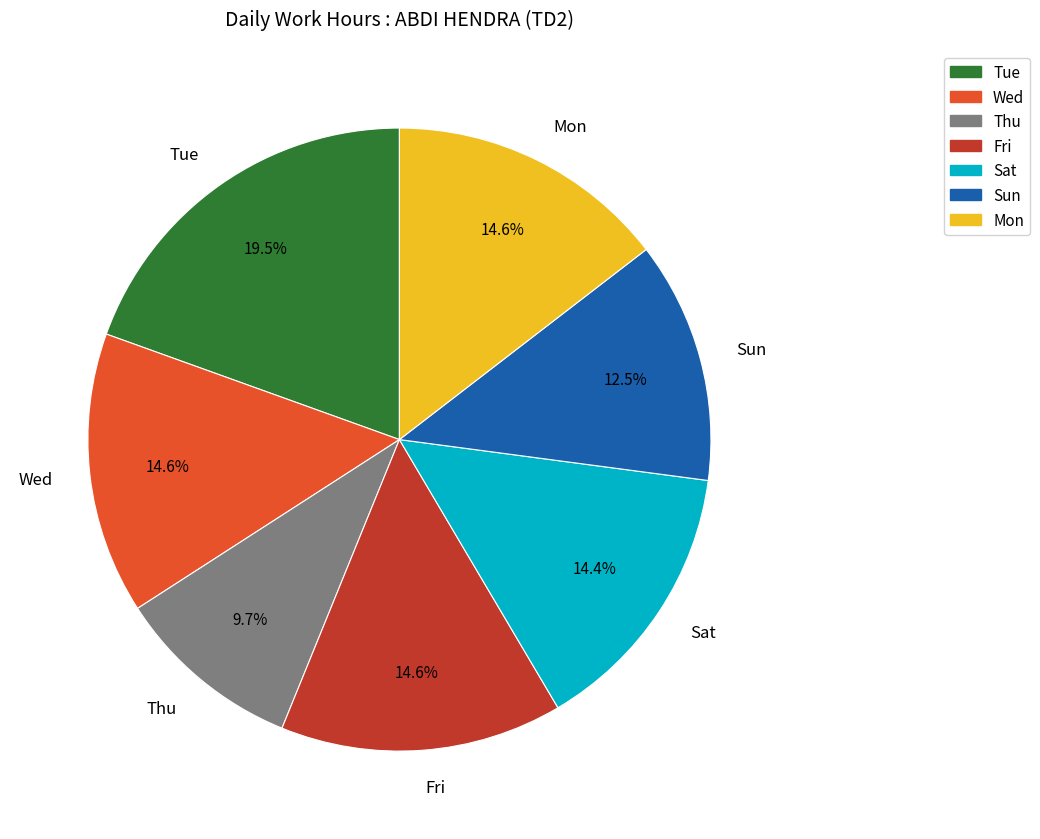

Do Wed and Thu together represent more than half of the pie?

No